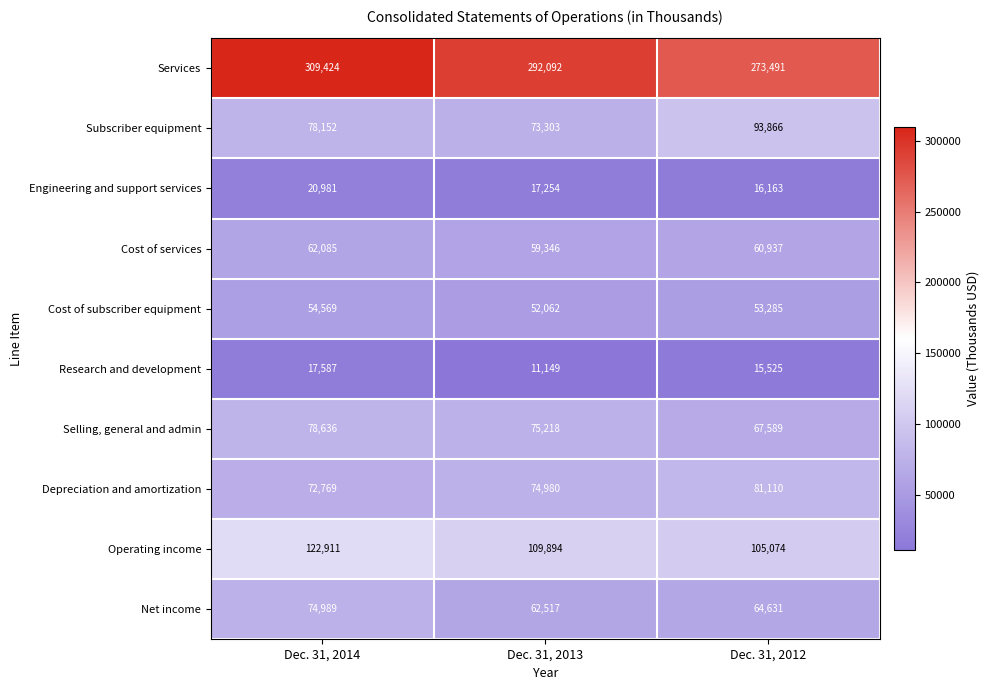

What is the total value across all series at Dec. 31, 2013?

827815